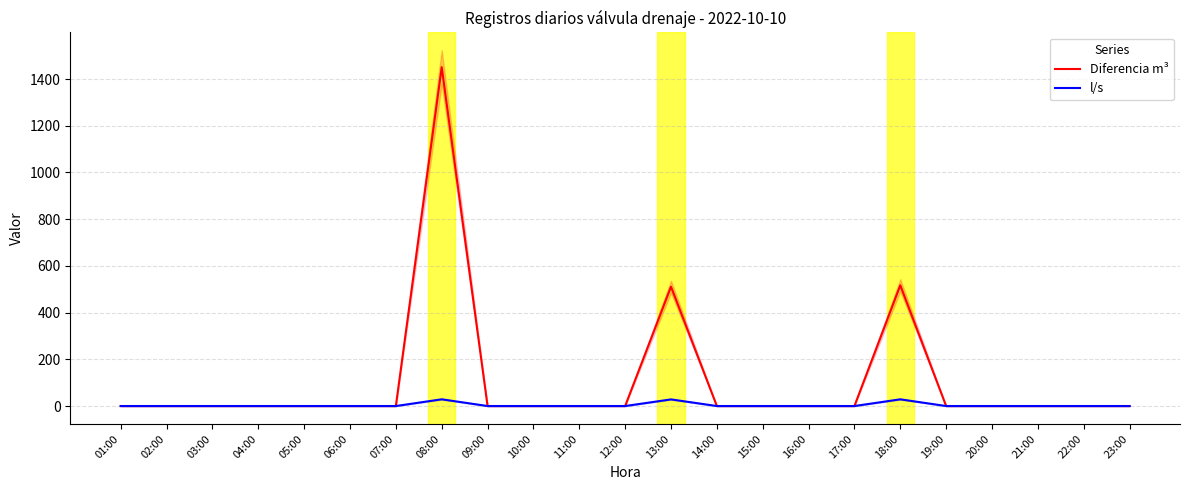

At which label is l/s closest to 14?

01:00